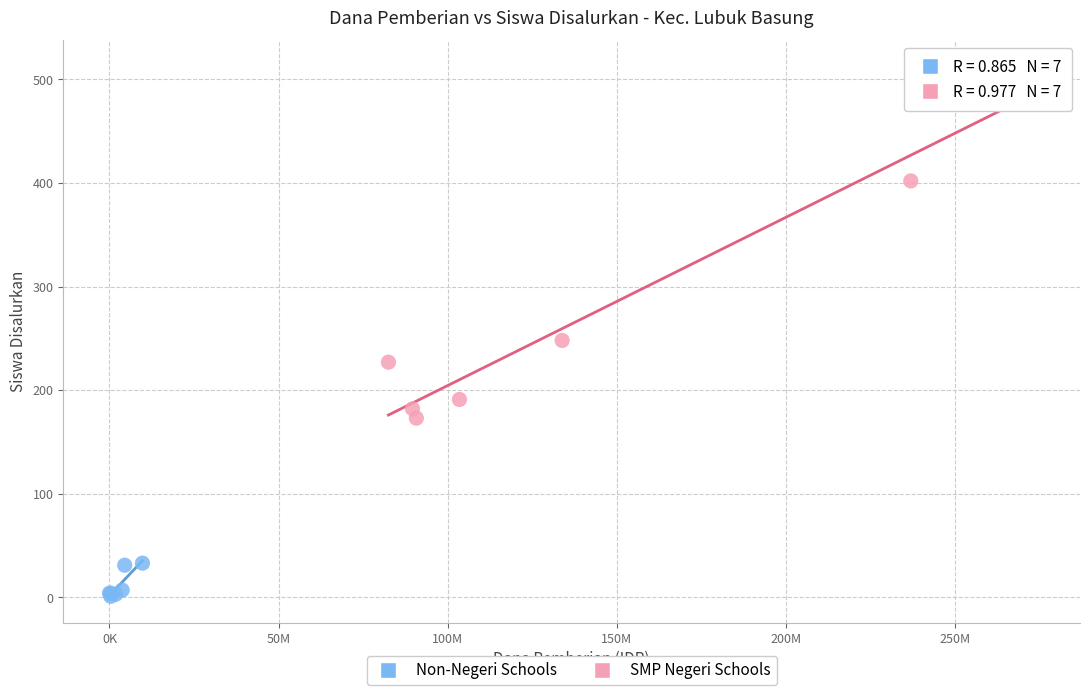

Which series has the widest spread of Y values?

SMP Negeri Schools